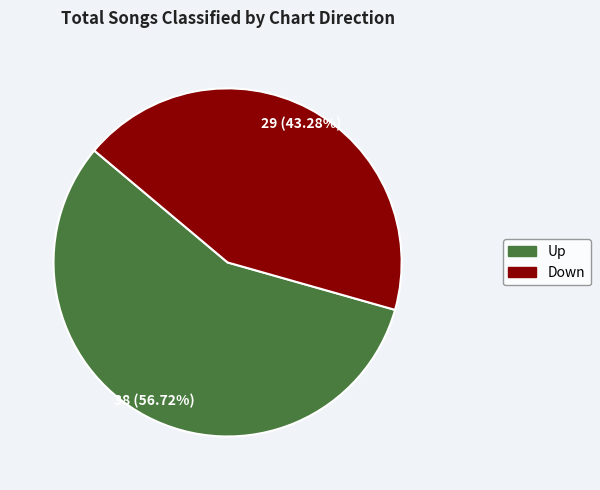

Is there any slice that represents more than half of the pie?

Yes